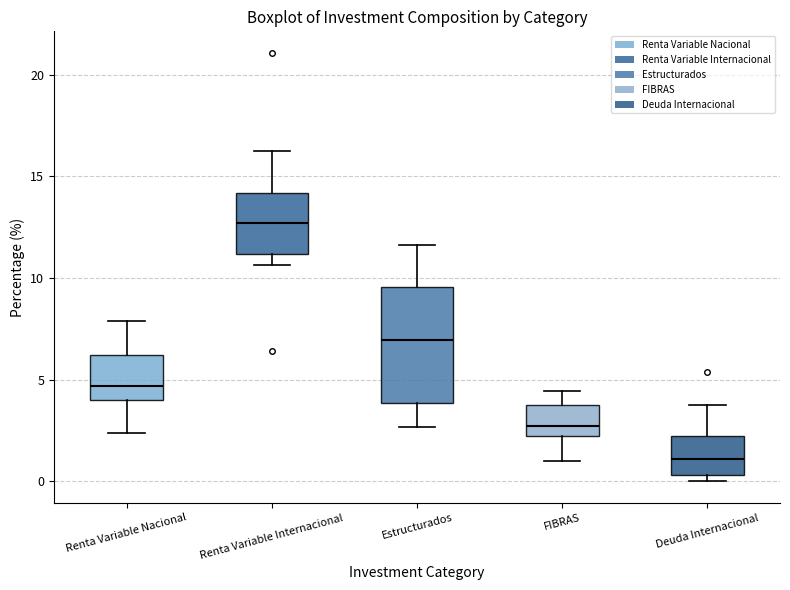

Which box's median line is the lowest?

Deuda Internacional